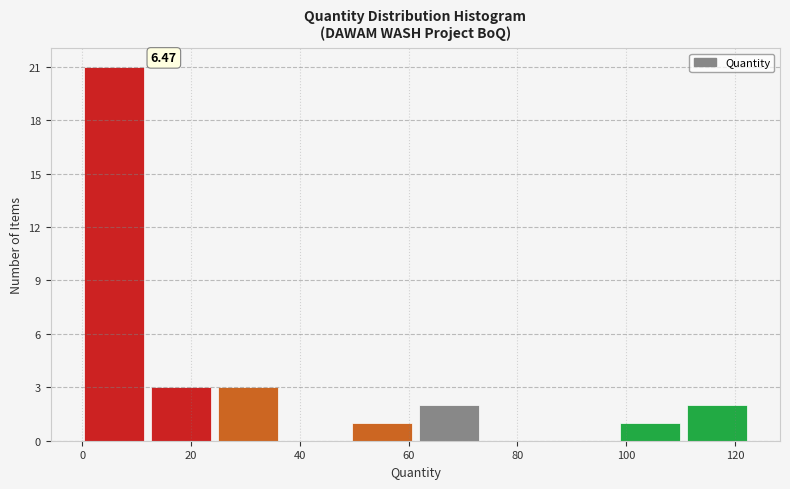

Which range on the x-axis has the tallest bar?

0 to 12